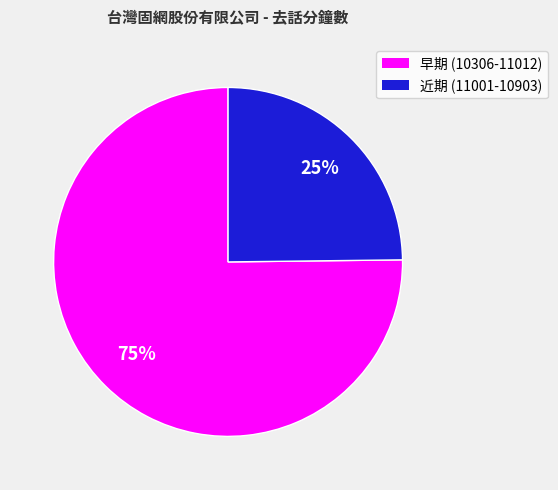

To the nearest percent, what is the average slice percentage?

50%